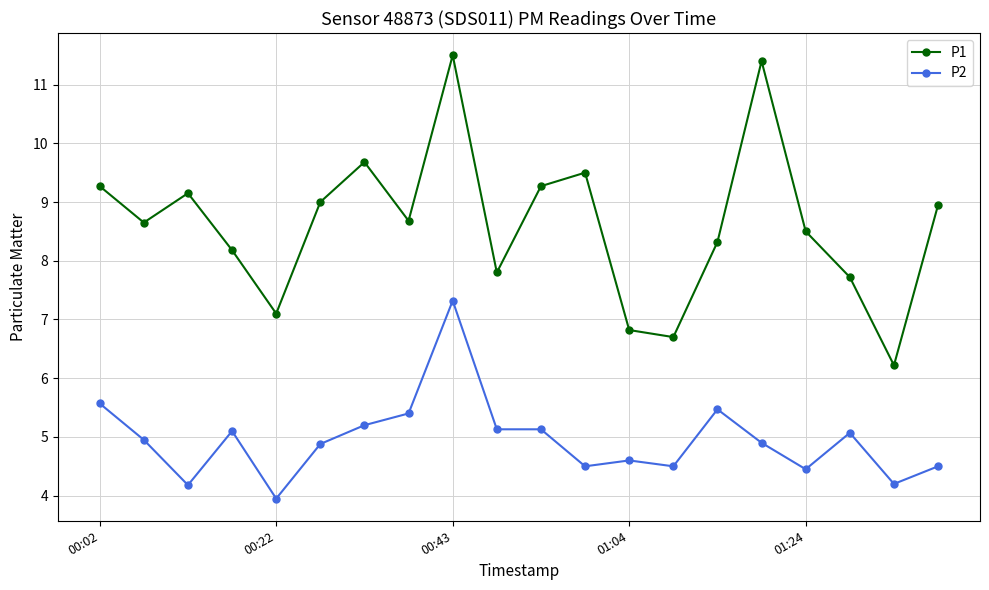

What is the value of the P1 point at the 12th from the left?

9.5